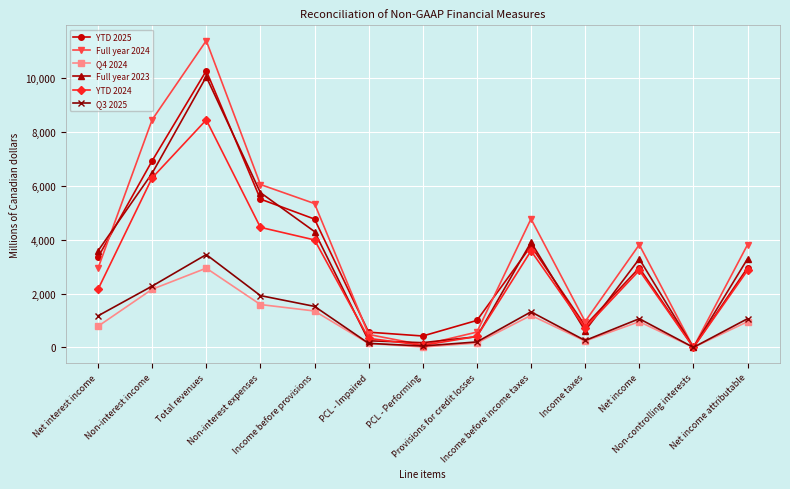

What is the minimum value for Full year 2023?

-2